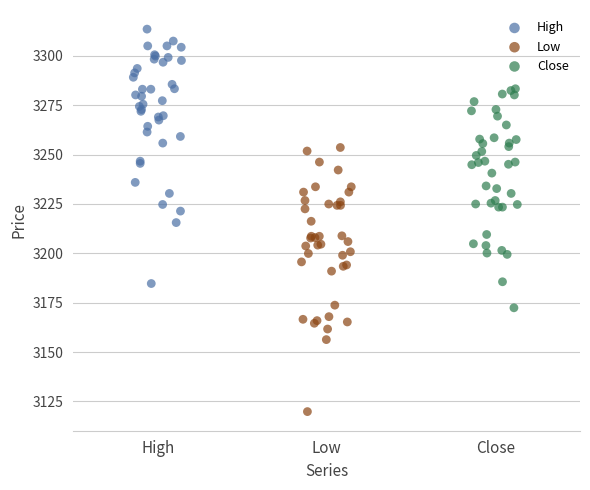

Which series reaches the minimum Y coordinate?

Low